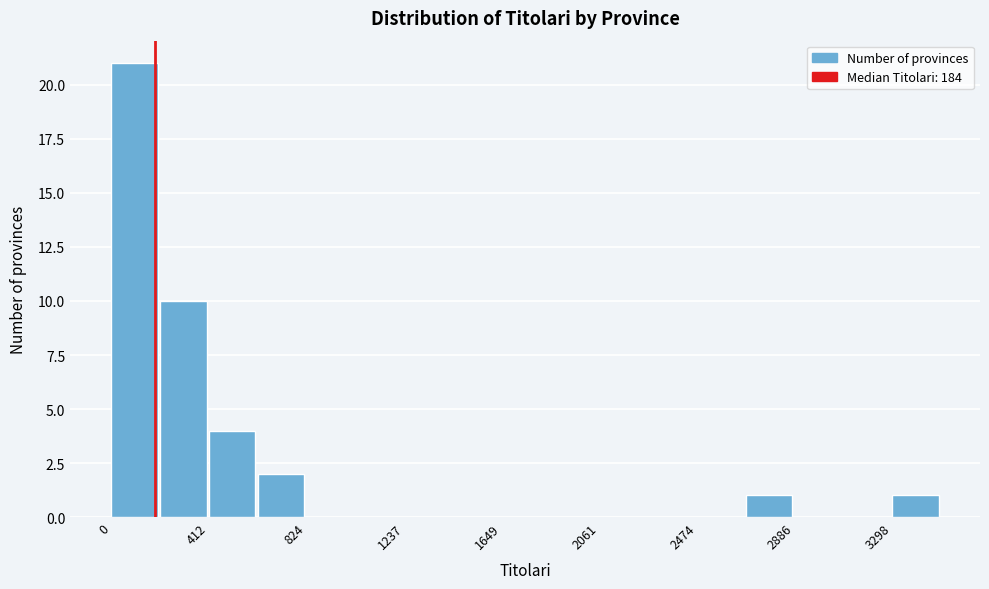

Which range on the x-axis has the tallest bar?

0 to 200